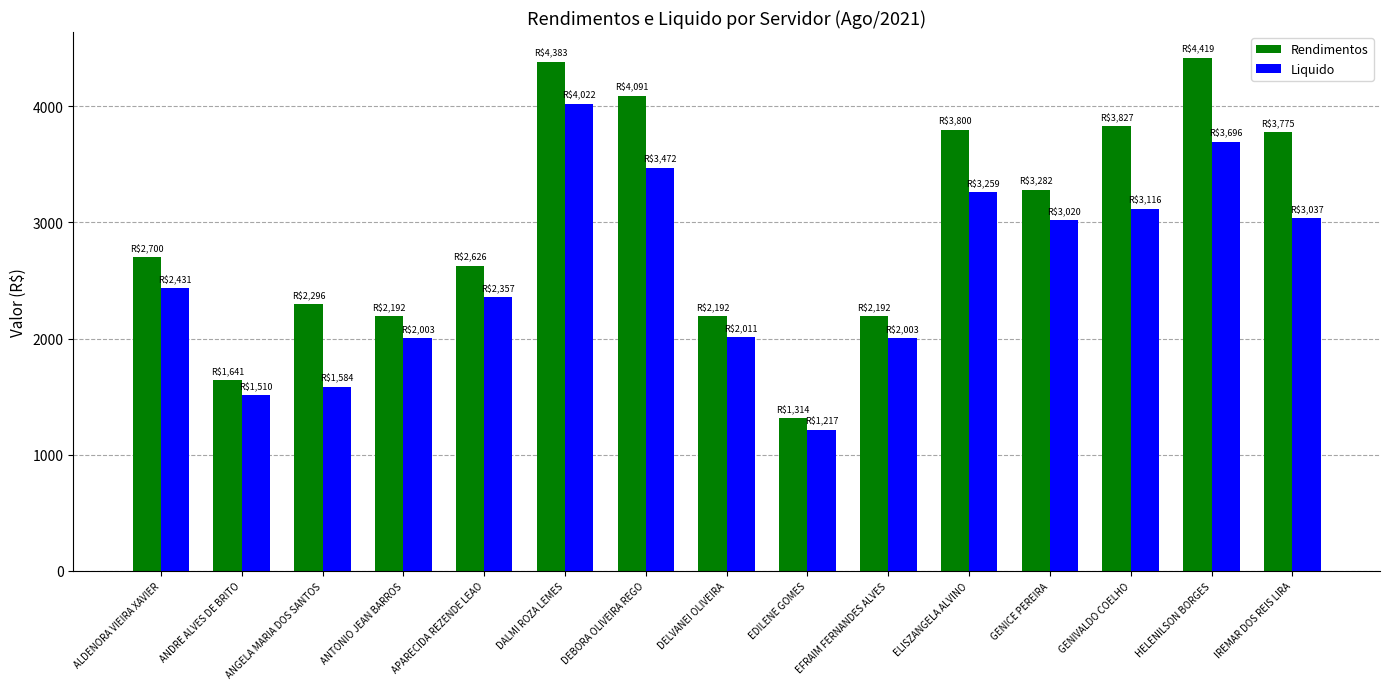

What is the highest value of the Rendimentos series?

4418.6